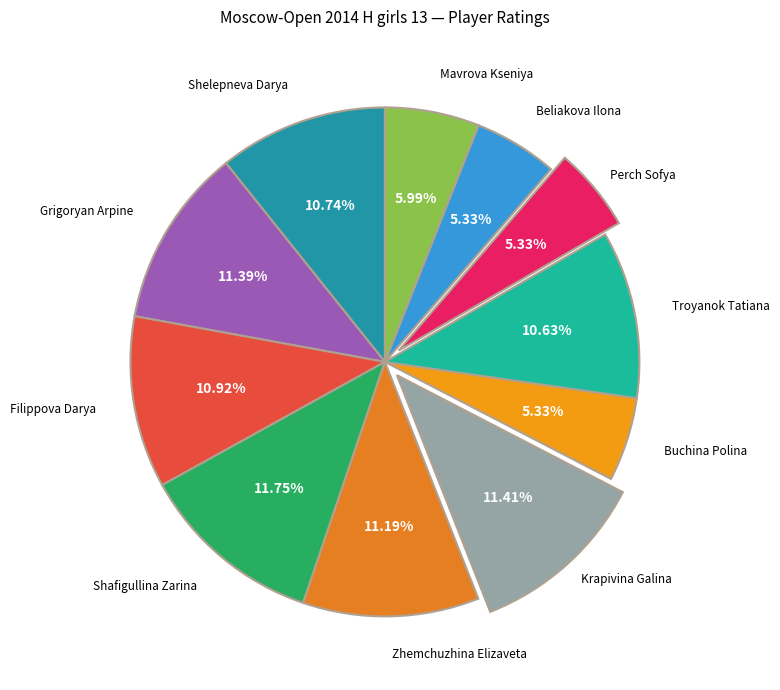

What is the smallest slice in the pie chart?

Buchina Polina